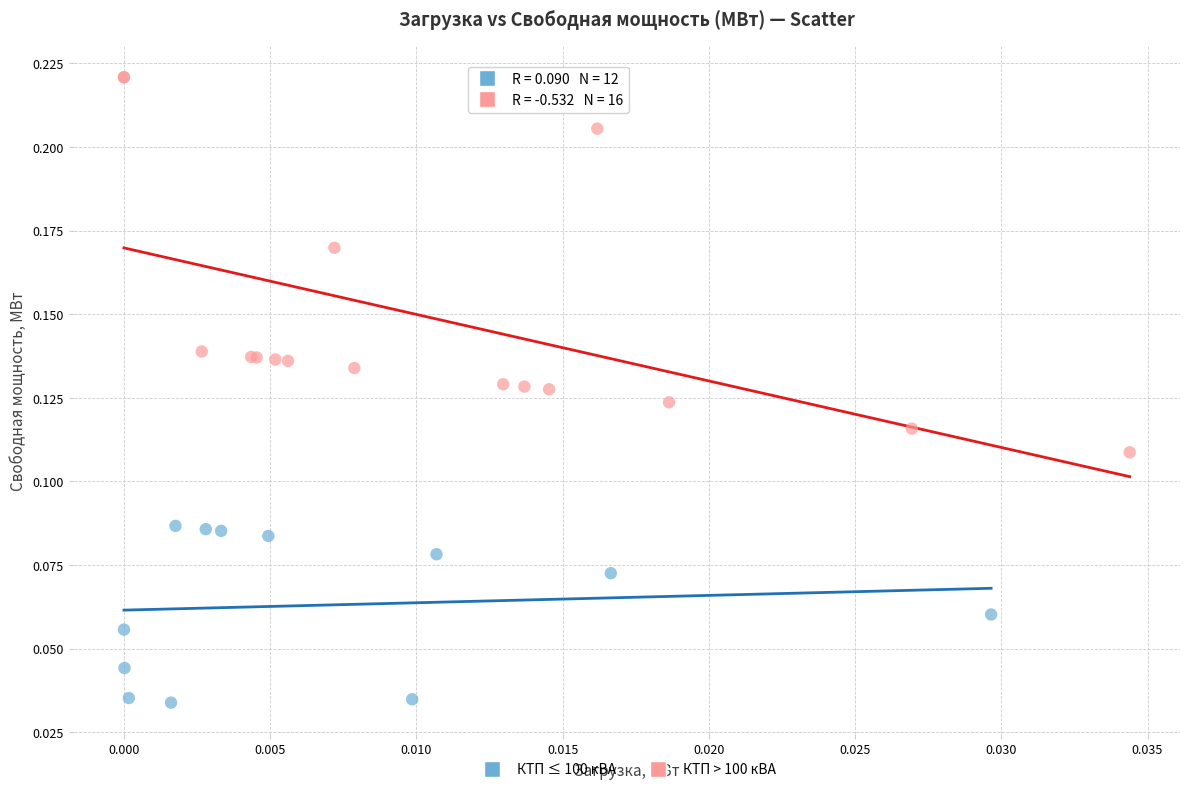

What are all the series names shown in the legend?

КТП ≤ 100 кВА, КТП > 100 кВА